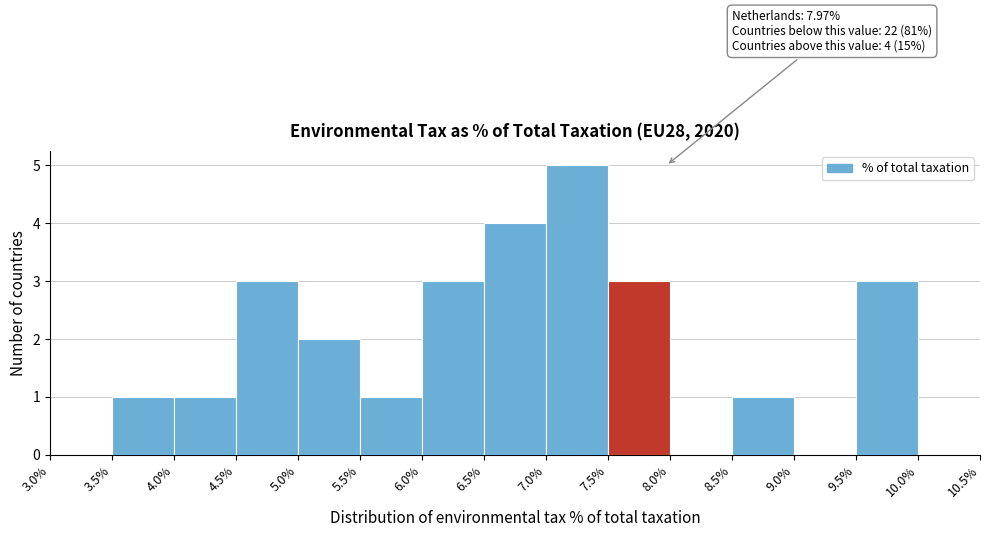

Over which range of the x-axis is the bar tallest?

7.0% to 7.5%